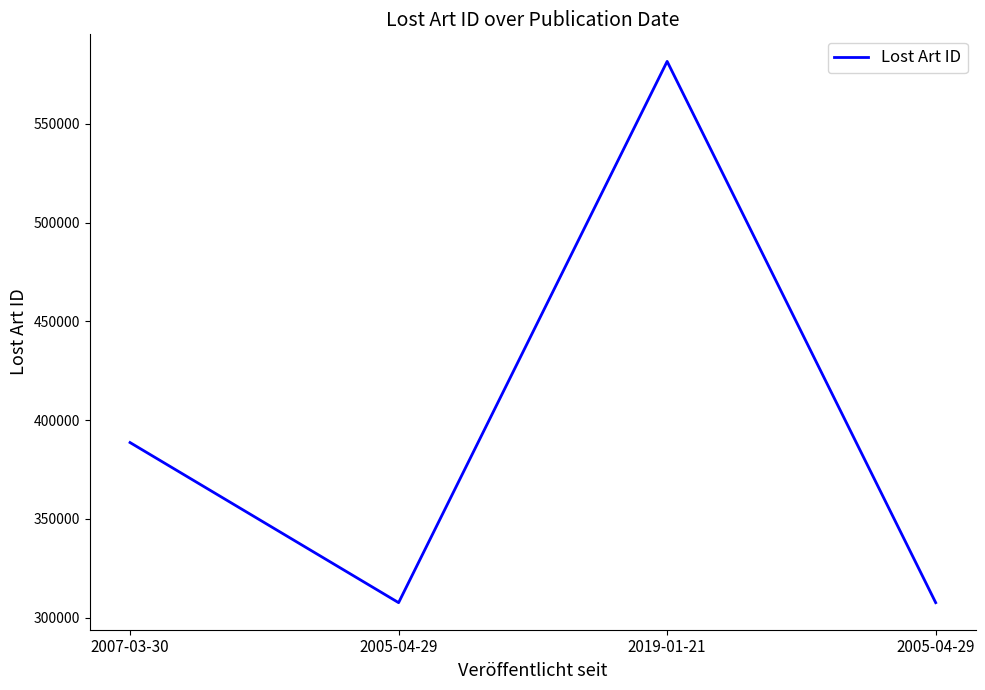

Reading left to right, list all the values displayed in this chart.

388683	307661	581569	307662